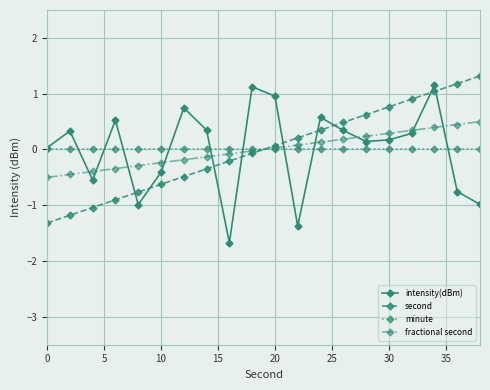

What is the highest value of the fractional second series?

0.5